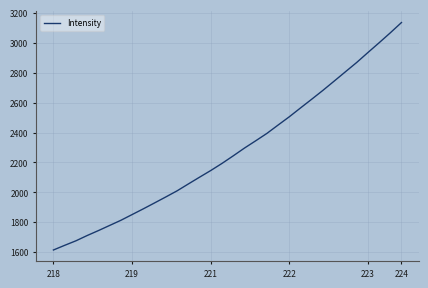

What is the minimum value shown in the chart?

1614.8